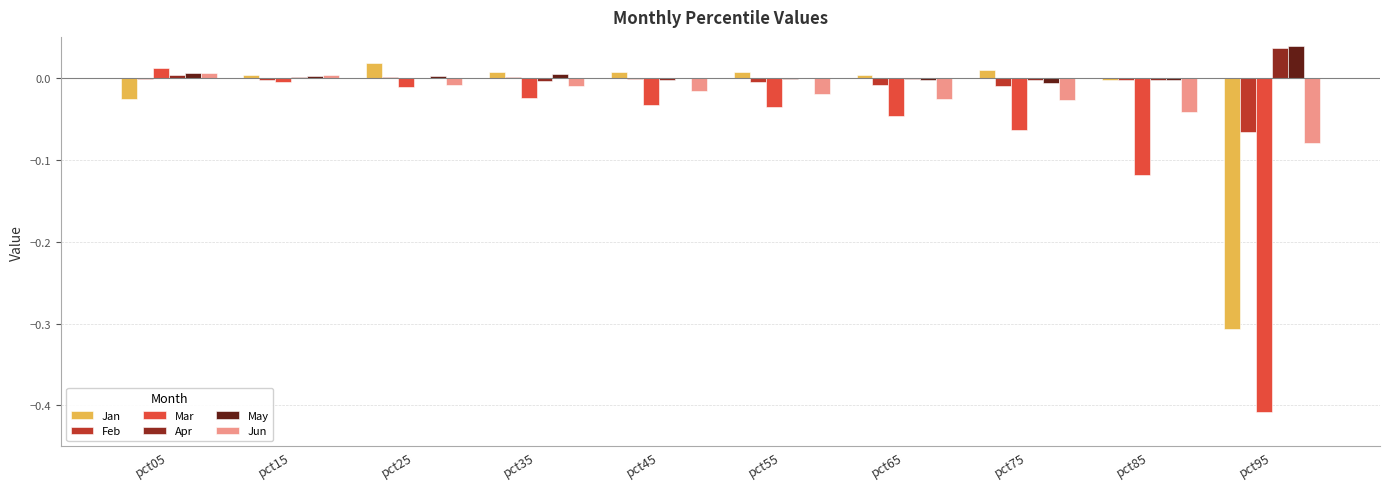

Between pct05 and pct85, which series saw the biggest shift?

Mar